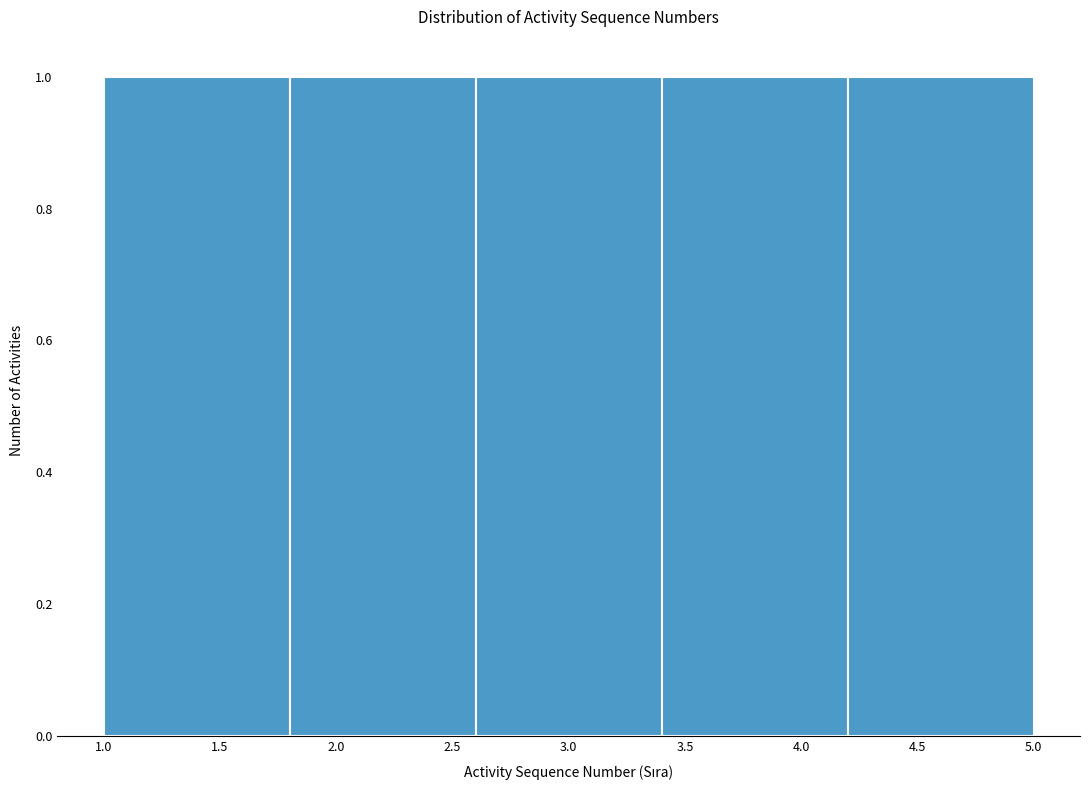

Reading left to right, list every bar in this chart as the range it spans on the x-axis followed by its height. The values are not printed on the chart, so give them approximately, as read against the axis.

1.0 to 1.8: 1
1.8 to 2.6: 1
2.6 to 3.4: 1
3.4 to 4.2: 1
4.2 to 5.0: 1